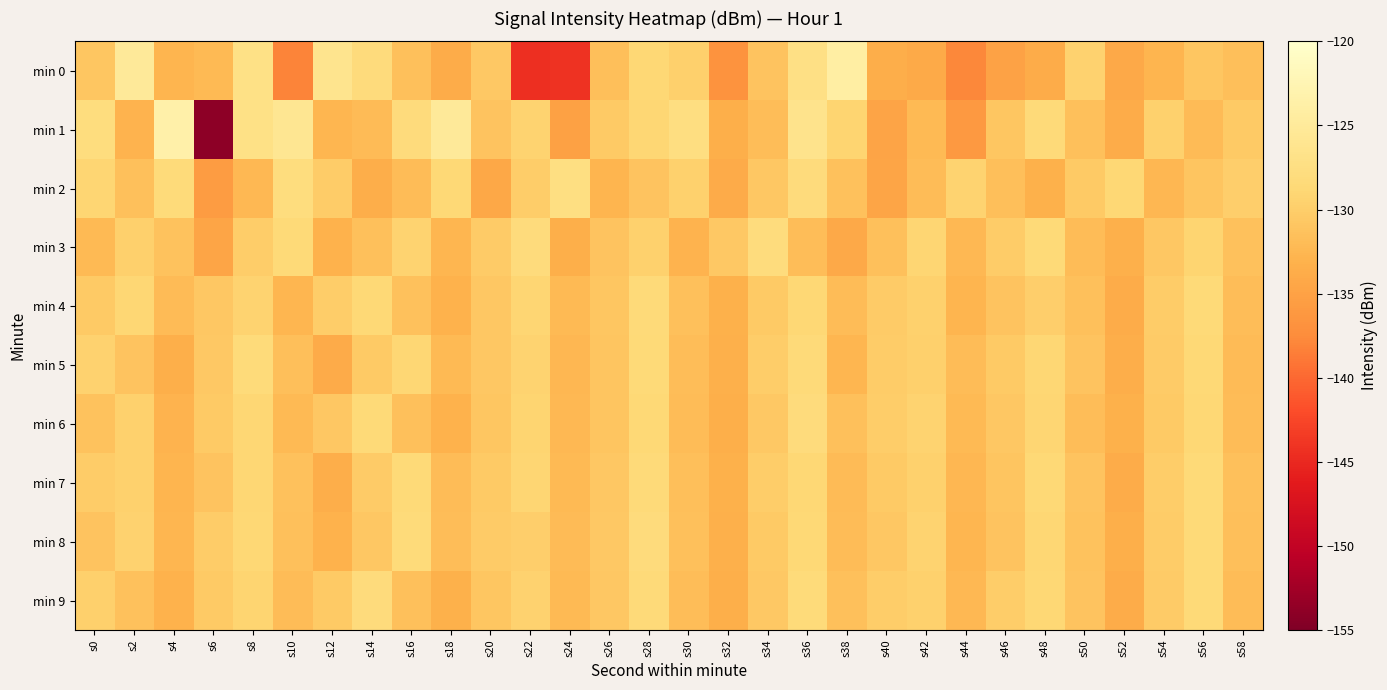

Rank the series at s20 from highest to lowest value.

min 3, min 8, min 7, min 0, min 5, min 4, min 6, min 9, min 1, min 2